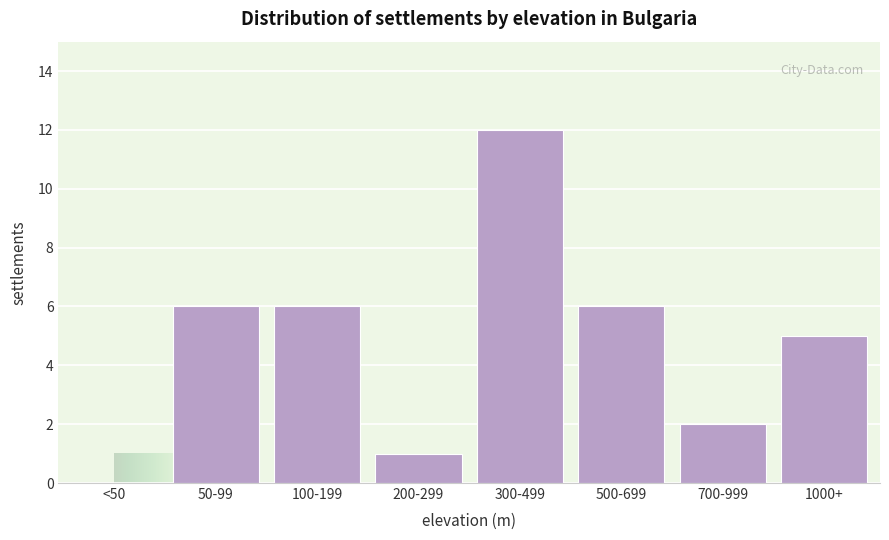

Reading left to right, extract all data points from this chart.

<50=0	50-99=6	100-199=6	200-299=1	300-499=12	500-699=6	700-999=2	1000+=5